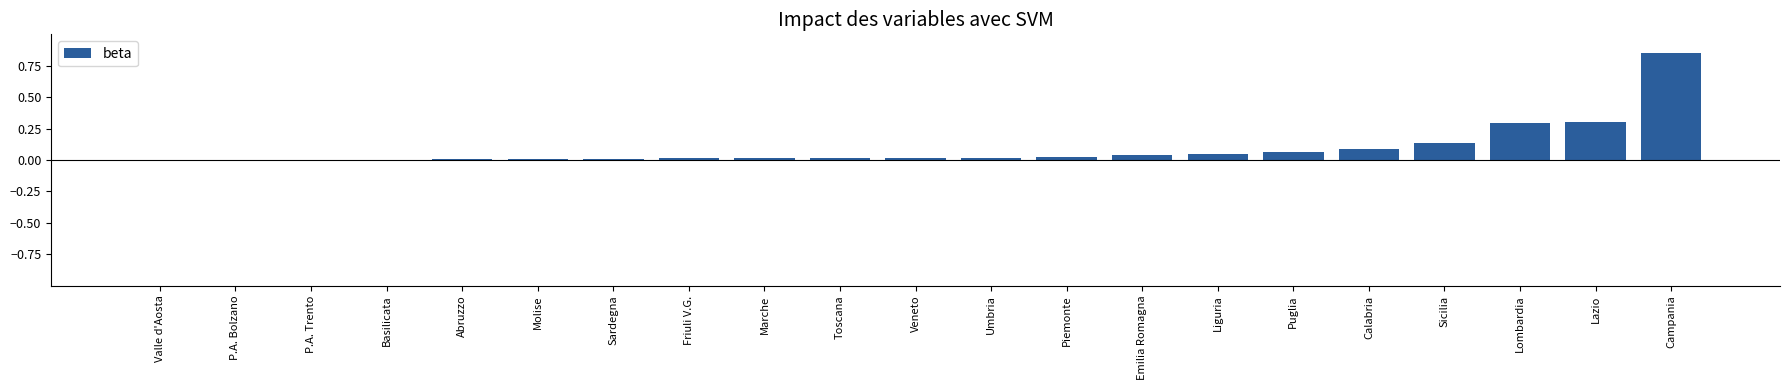

The value at P.A. Trento is 0.0. True or false?

True